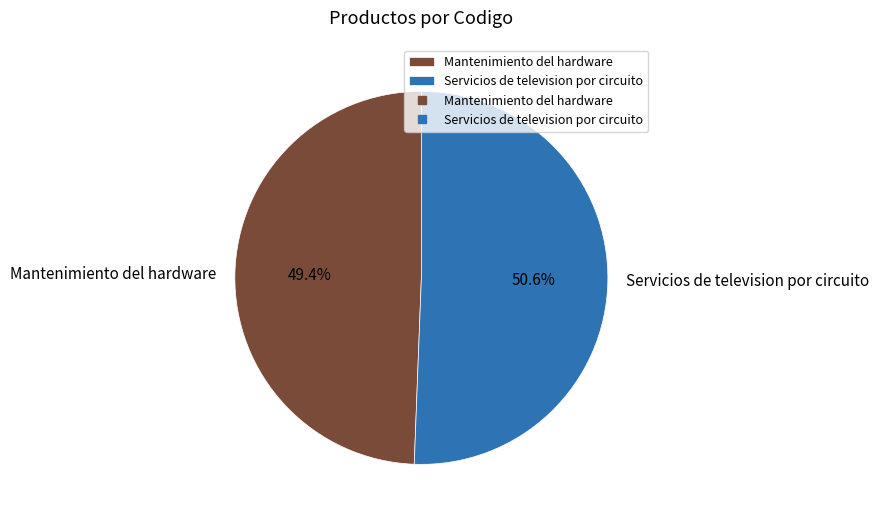

Count the number of slices in the pie.

2